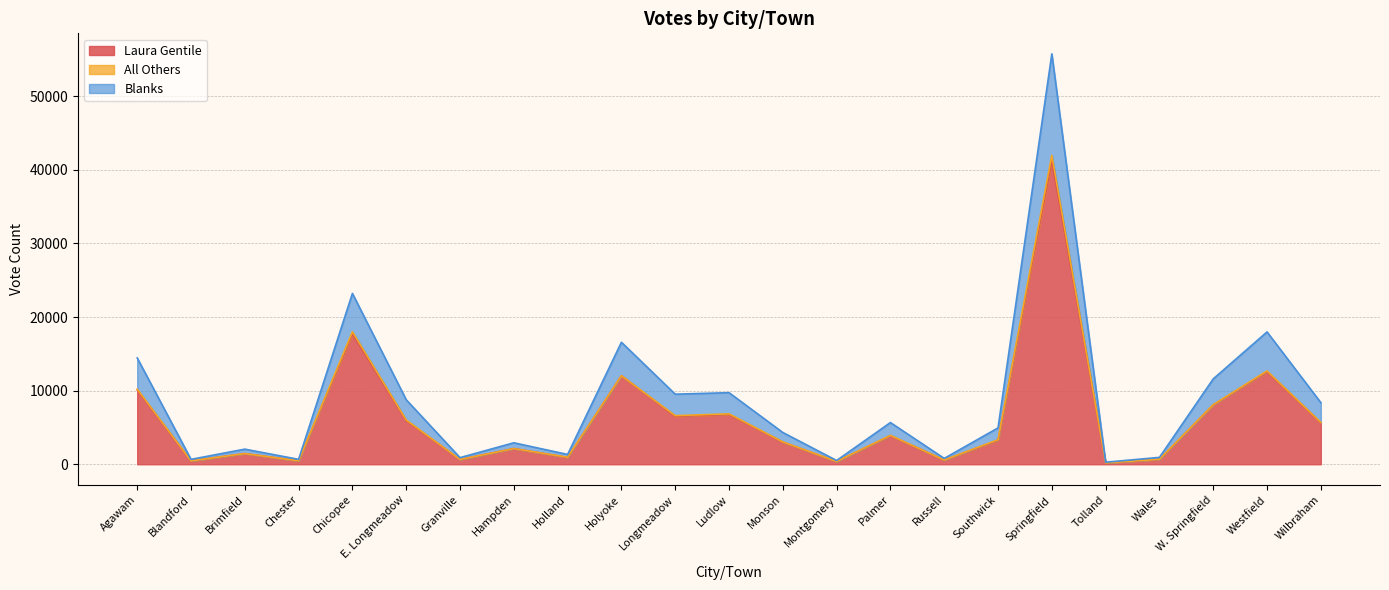

How many lines are shown in the chart?

3